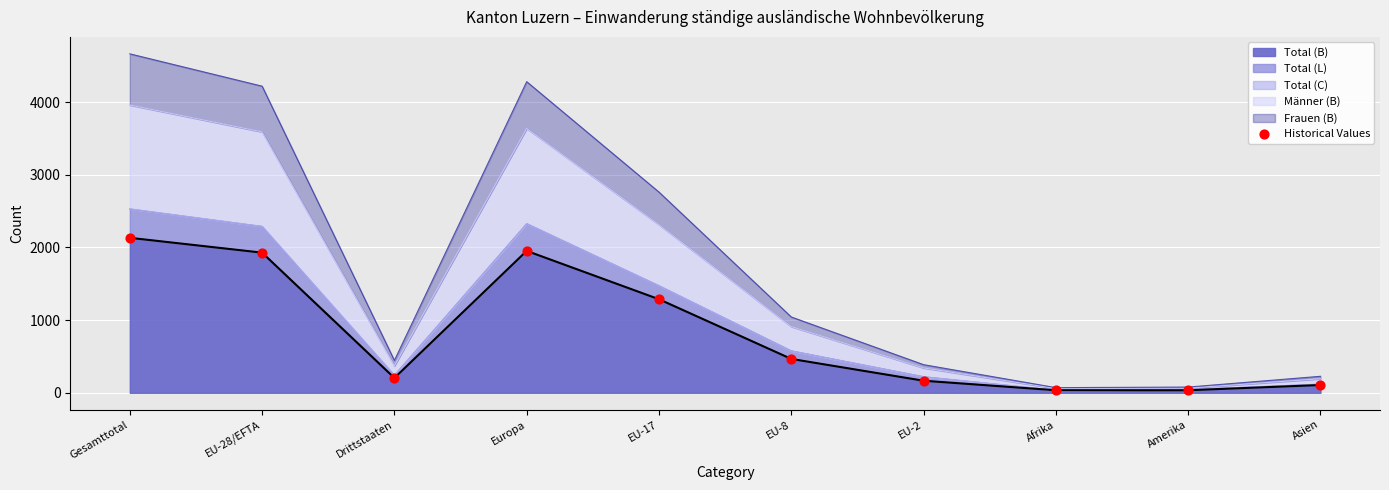

What is the ratio of the value at Drittstaaten to the value at EU-28/EFTA?

0.1